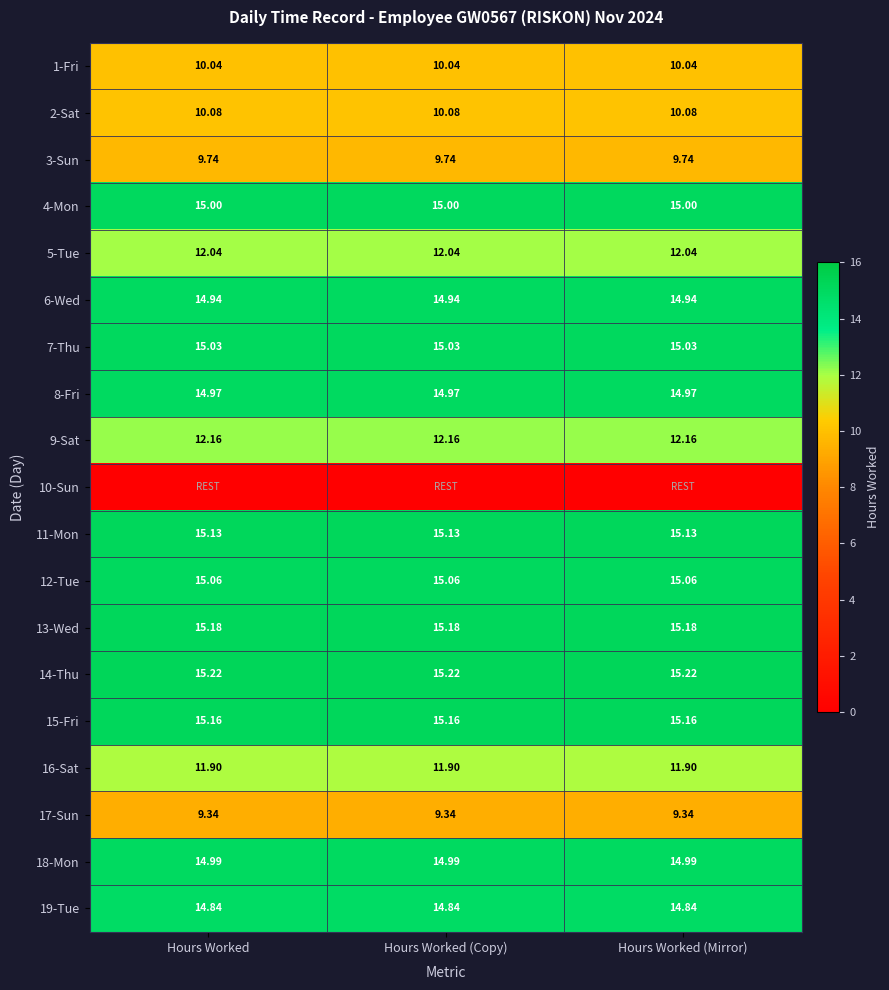

What is the average value of the 2-Sat series?

10.1